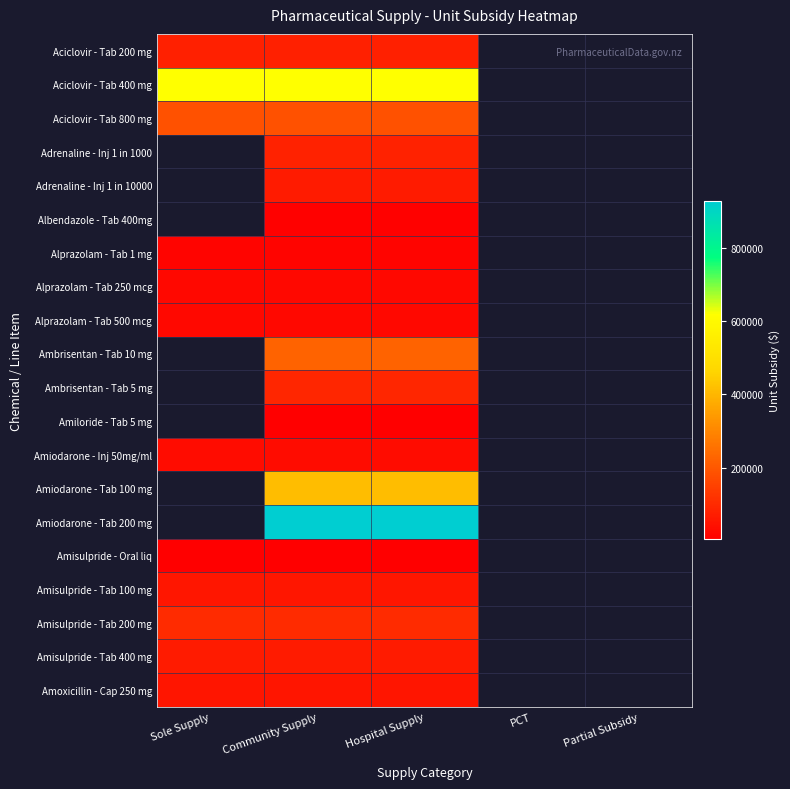

Count the number of data series in this chart.

20